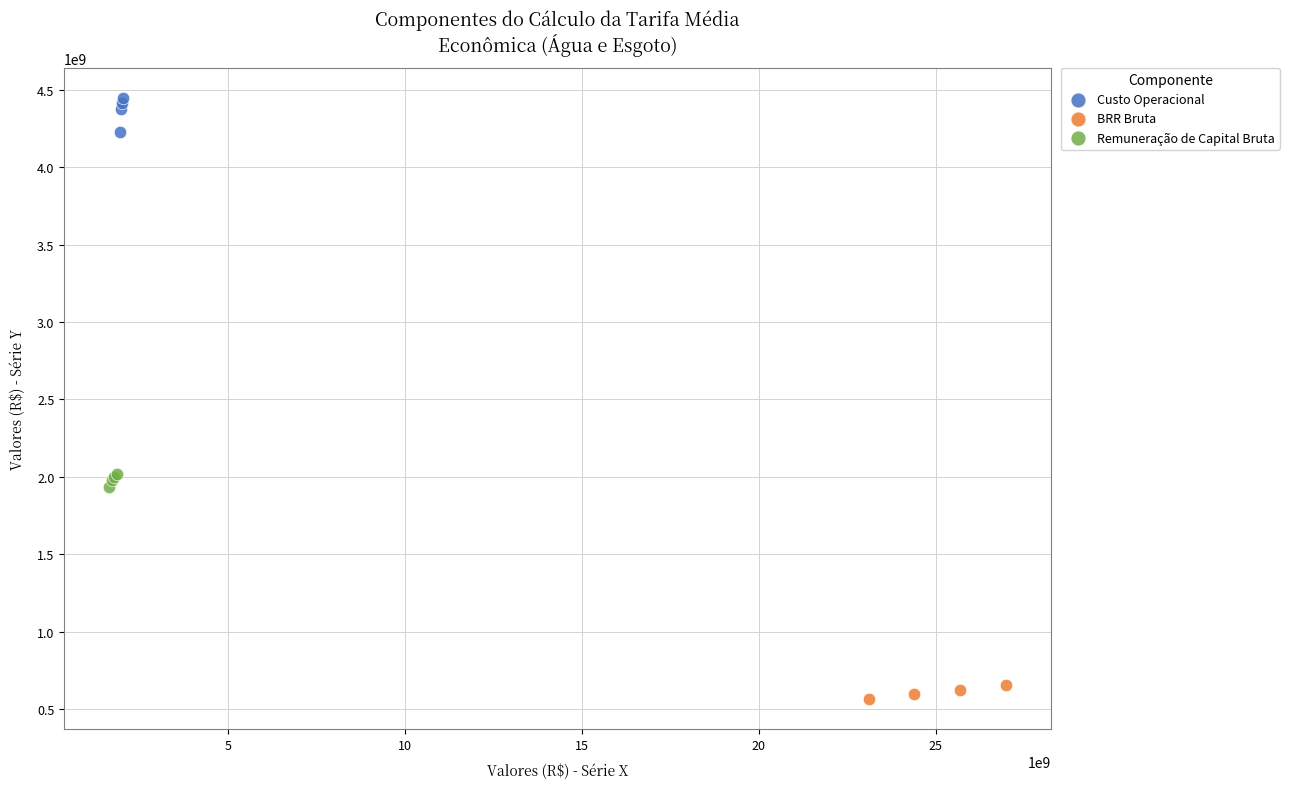

Which series reaches the maximum Y coordinate?

Custo Operacional